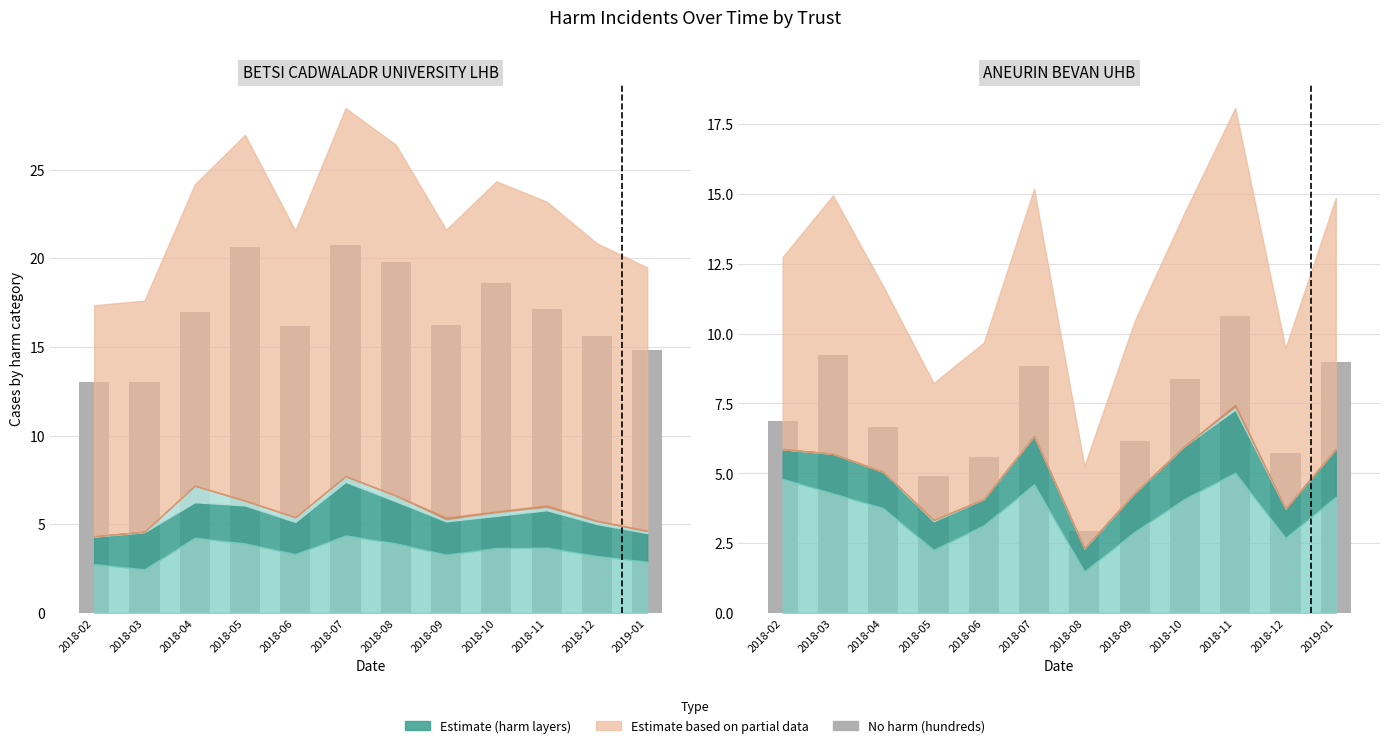

The chart shows a value of 4.5 at 2019-01. True or false?

False